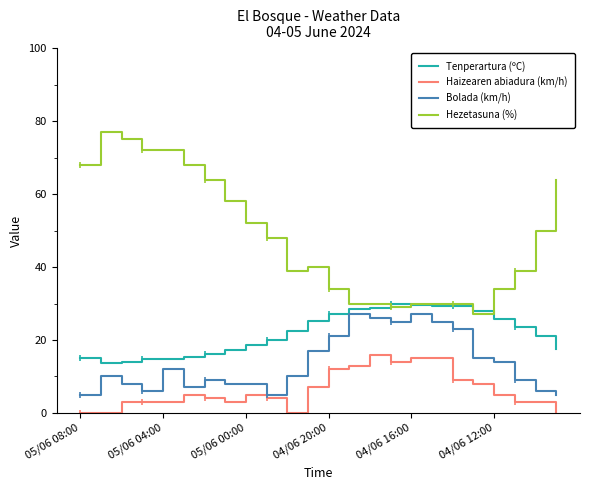

What position from the left is 7?

8